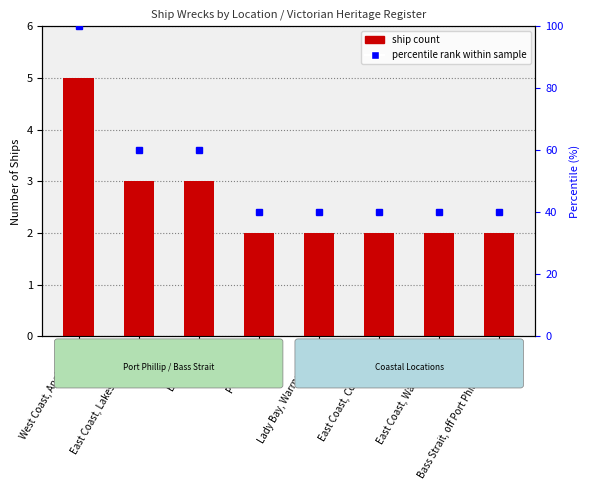

What is the approximate value at East Coast, Corner Inlet?

2